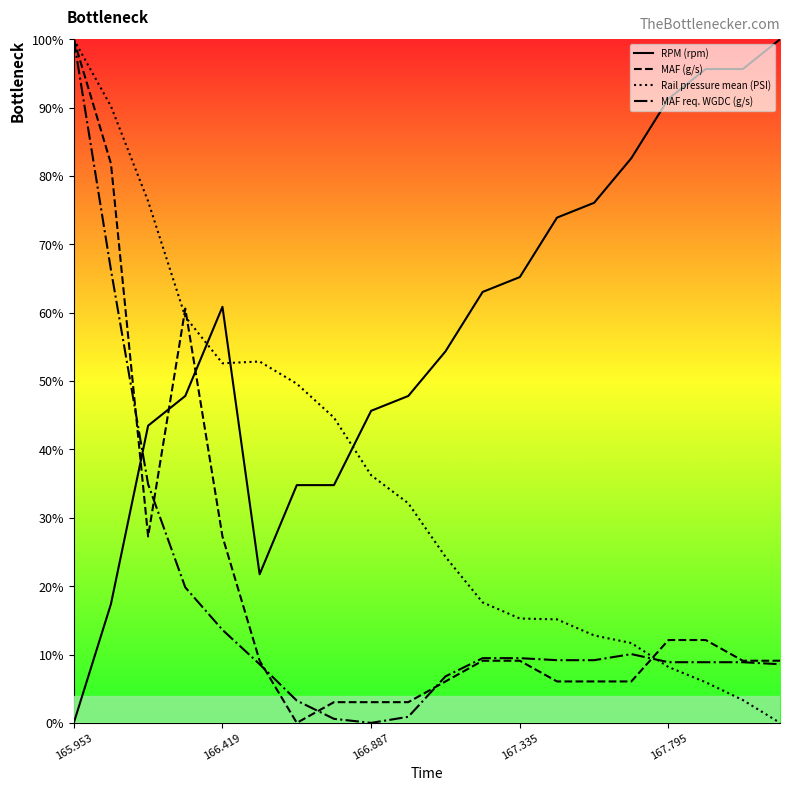

Is this an area chart (filled region under the line)?

No